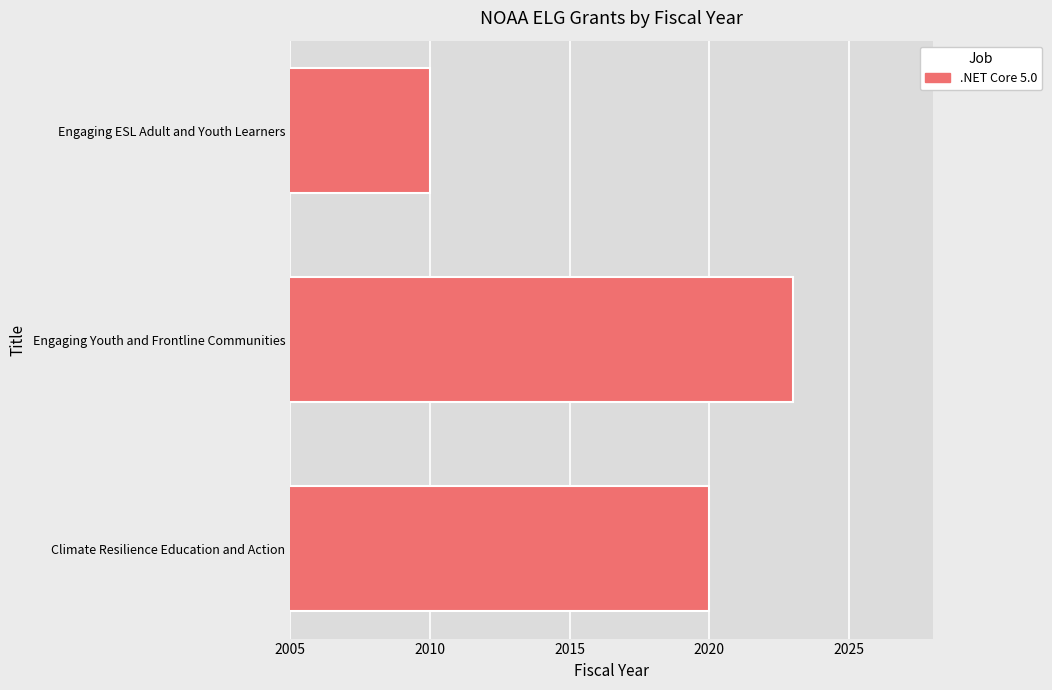

Reading bottom to top, what are all the values shown in this chart?

Climate Resilience Education and Action=2020	Engaging Youth and Frontline Communities=2023	Engaging ESL Adult and Youth Learners=2010